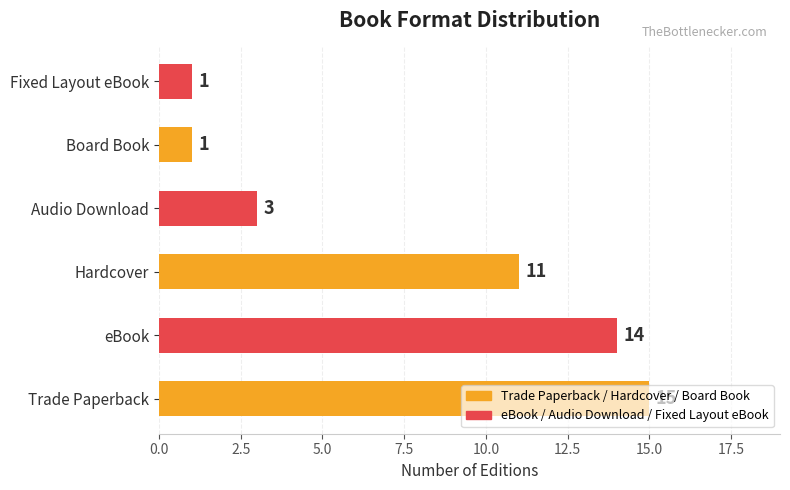

Where is the data nearest to the value 8?

Hardcover